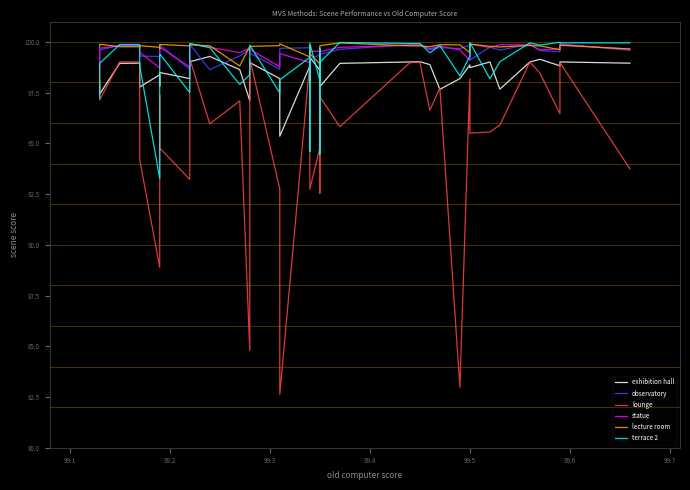

At how many categories does at least one series exceed 85?

40